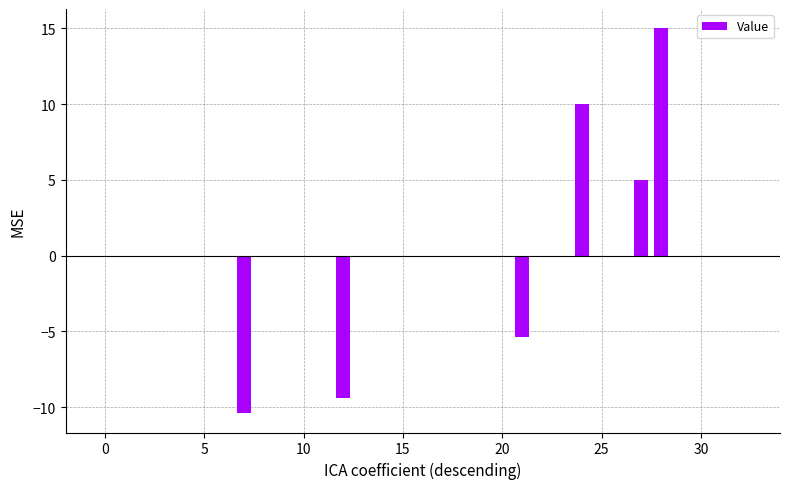

What is the sum of all values?

4.8